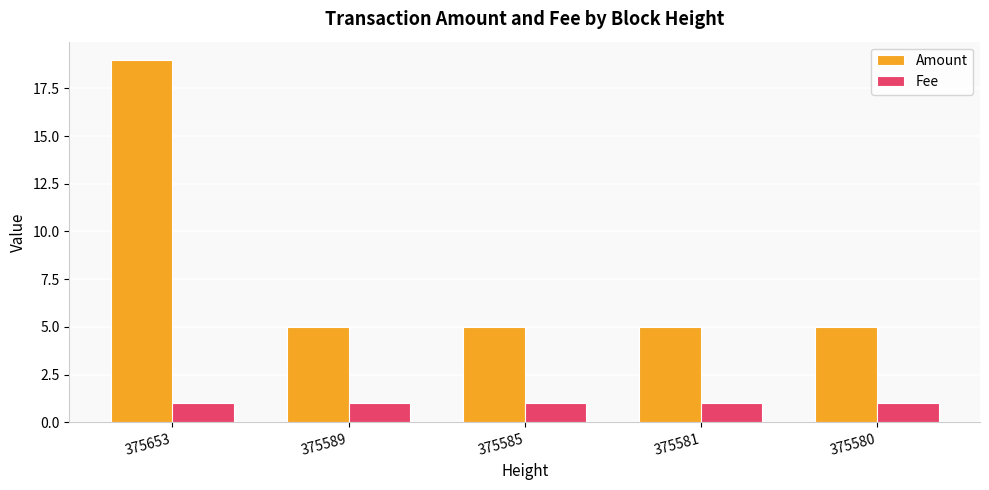

Rank the series by their maximum value, from lowest to highest.

Fee, Amount